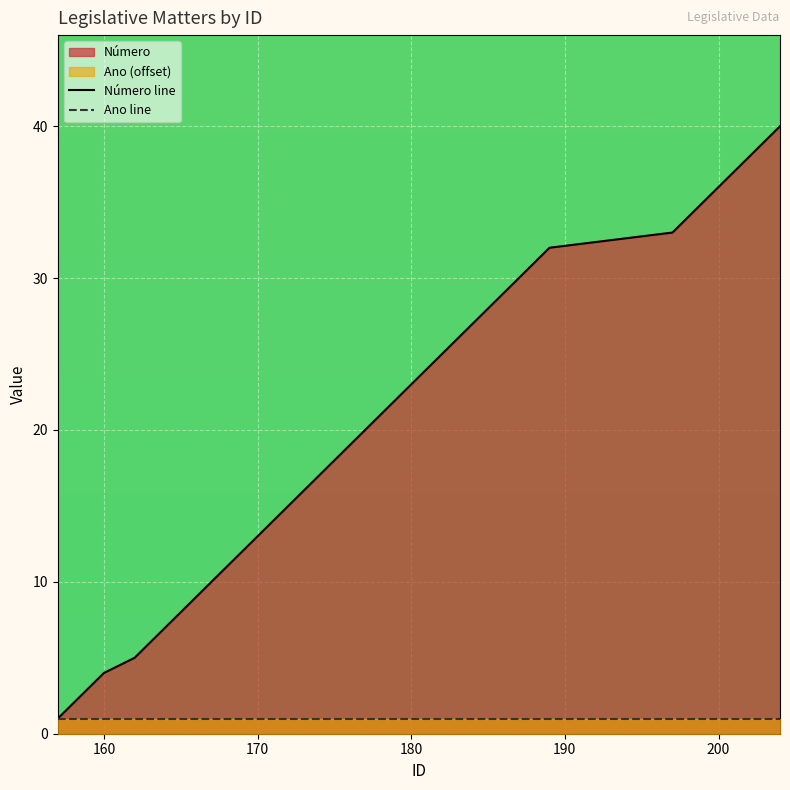

Which series has the largest total across all categories?

Número line